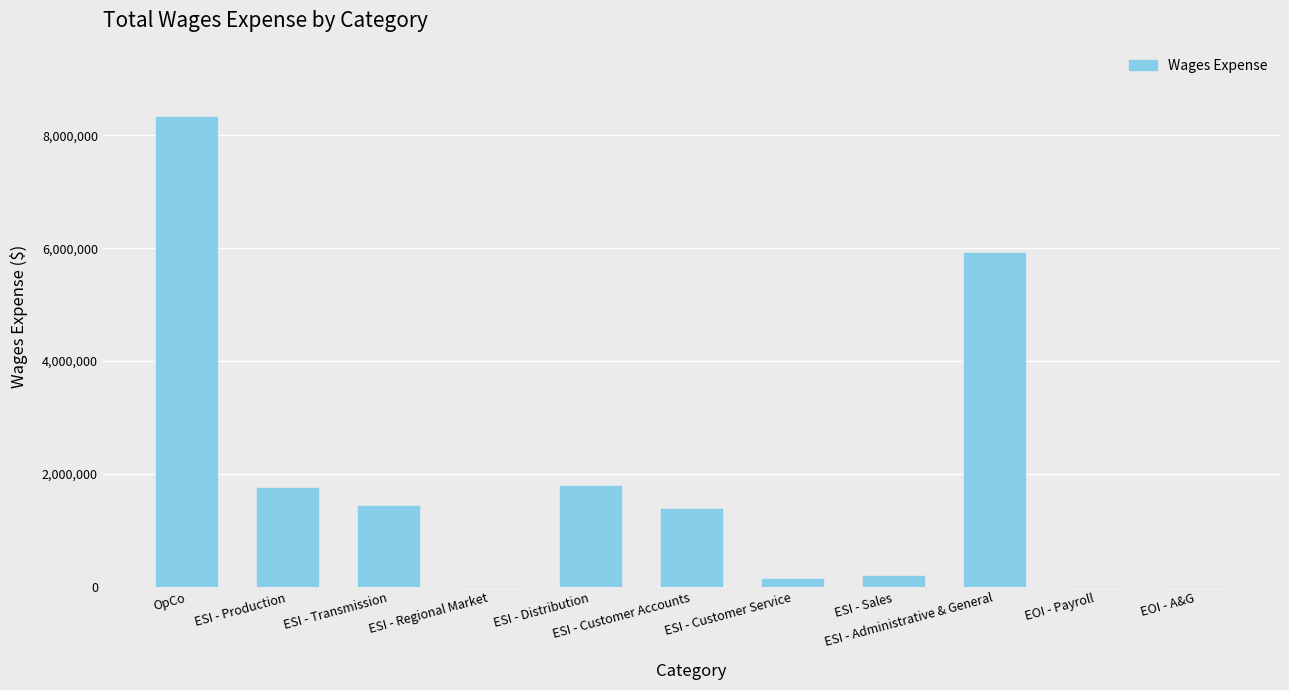

What is the sum of all values?

20916719